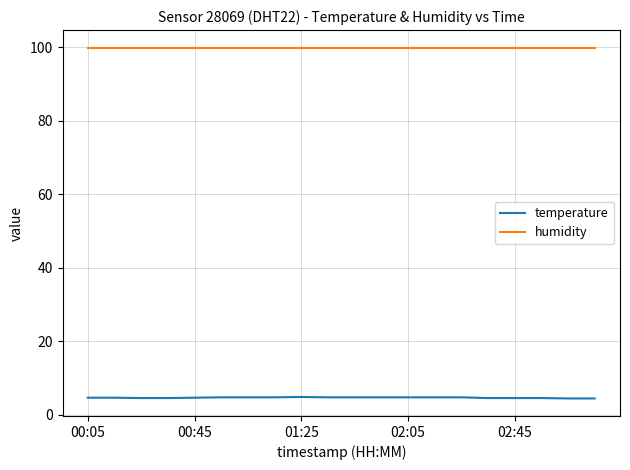

Which series has the widest spread of values?

temperature